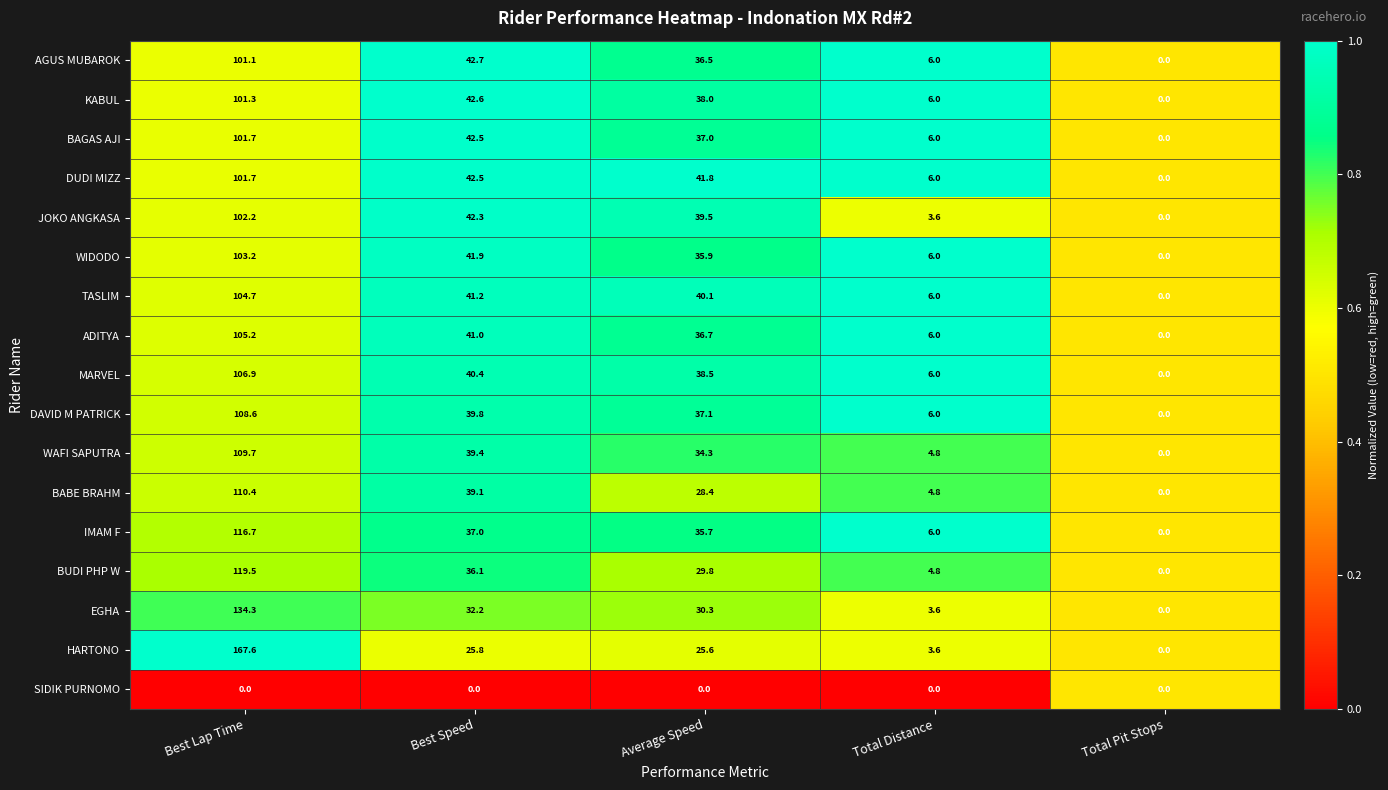

Count the number of data series in this chart.

17